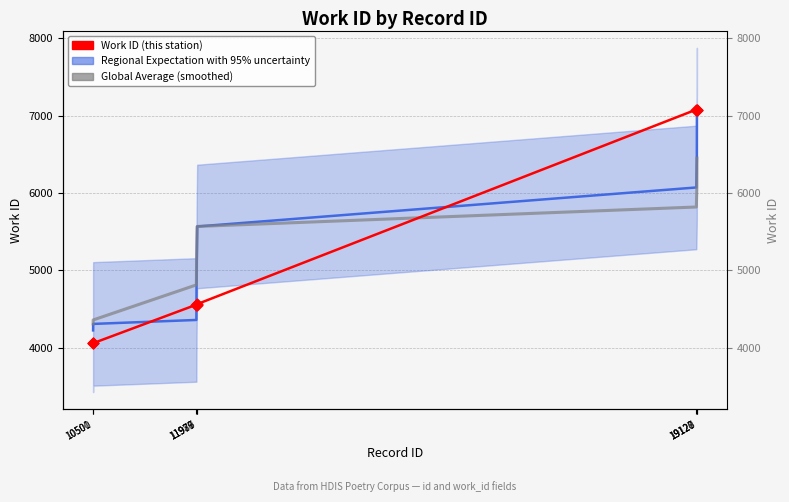

Is the value of Work ID (this station) at 19120 greater than the value of Global Average (smoothed) at 11979?

Yes